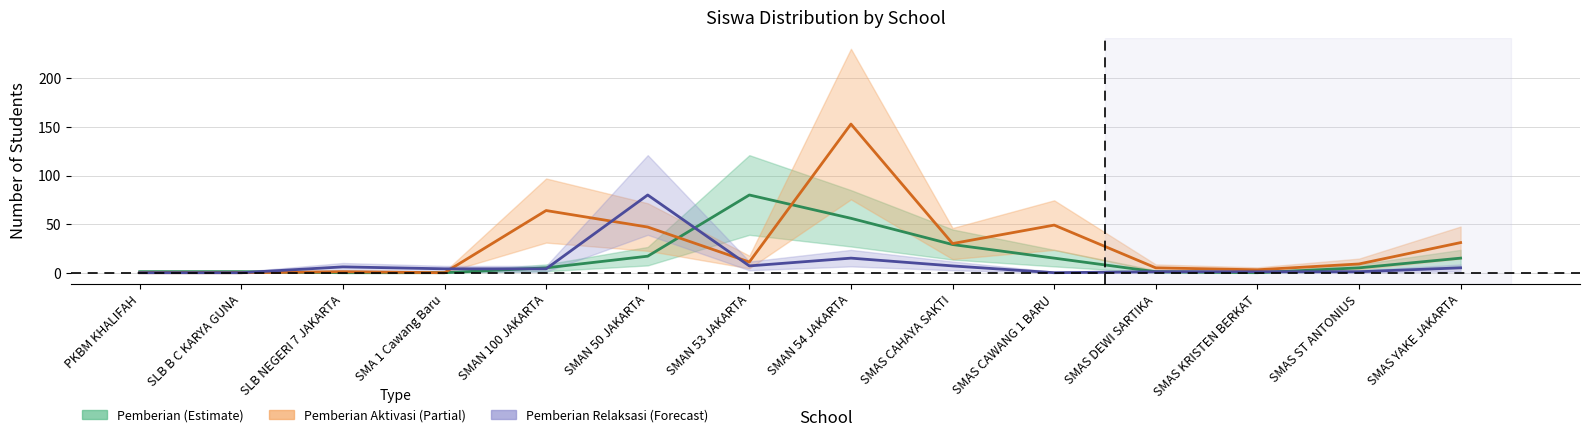

Which series ends up on top after the final intersection of Pemberian Aktivasi (Partial) and Pemberian Relaksasi (Forecast)?

Pemberian Aktivasi (Partial)